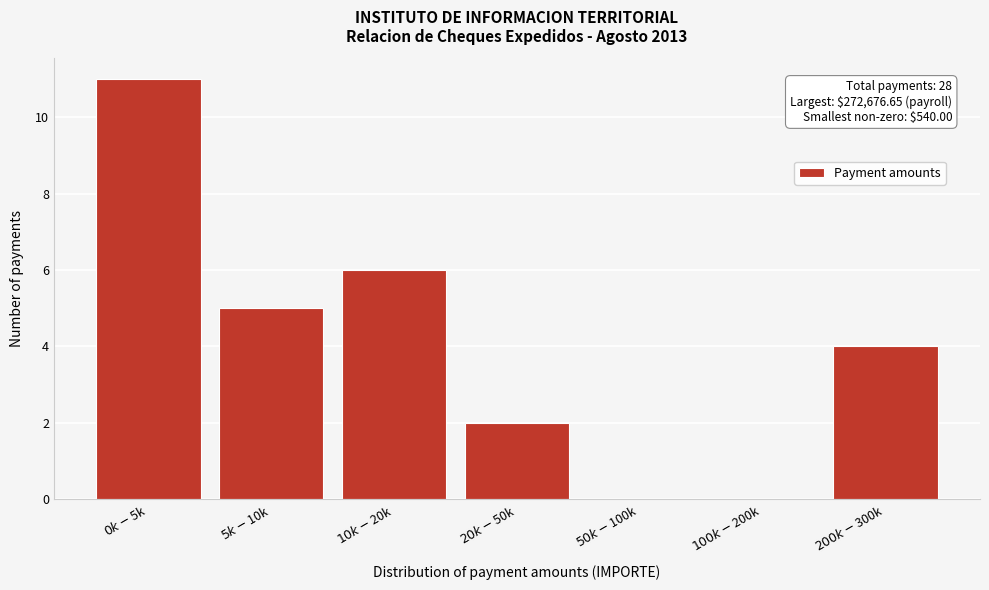

What is the sum of all values?

28